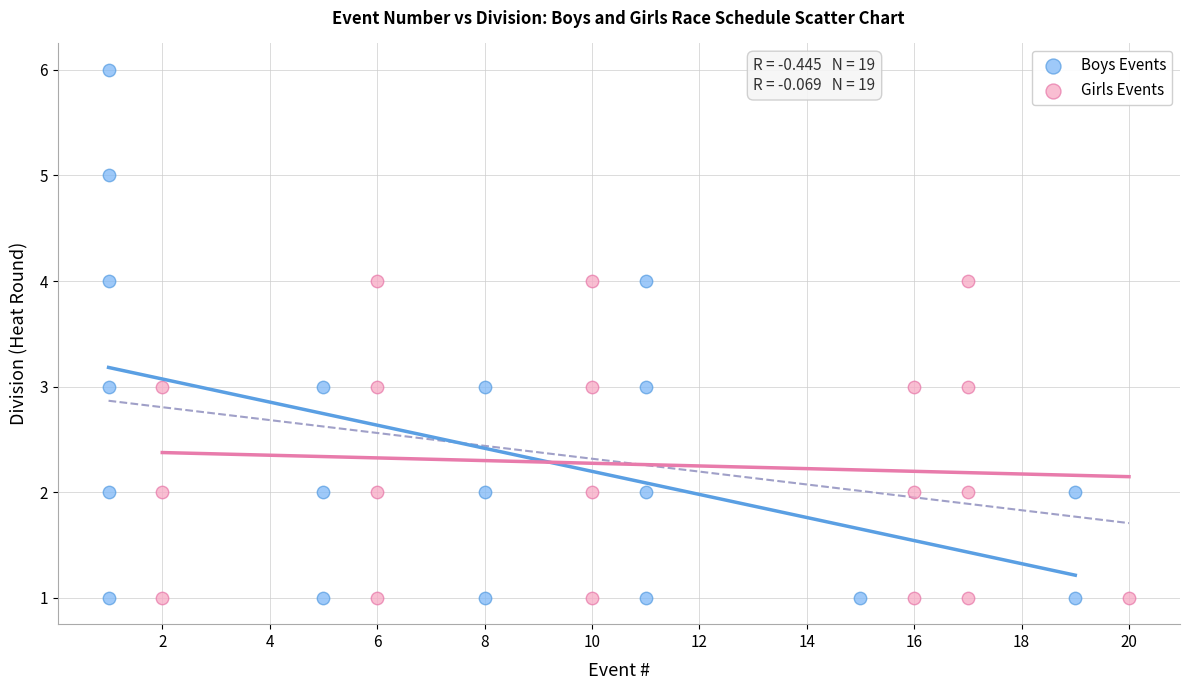

Which series has the largest Y range (max minus min)?

Boys Events